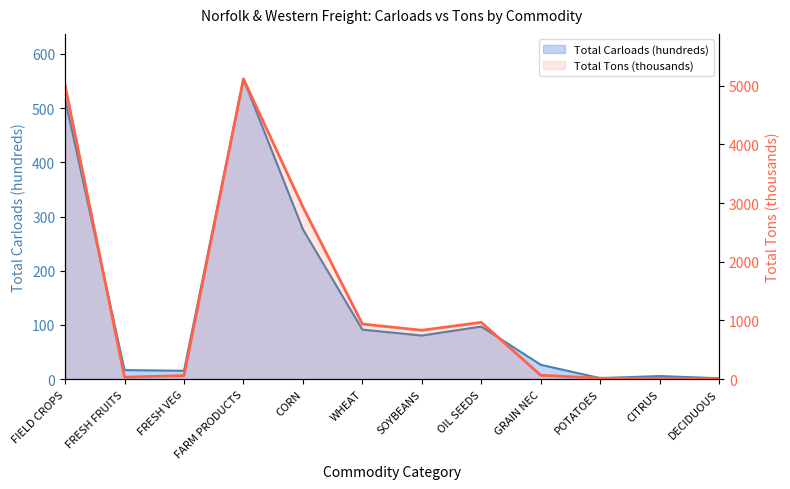

What is the value of the Total Carloads (hundreds) point at the 10th from the left?

1.9